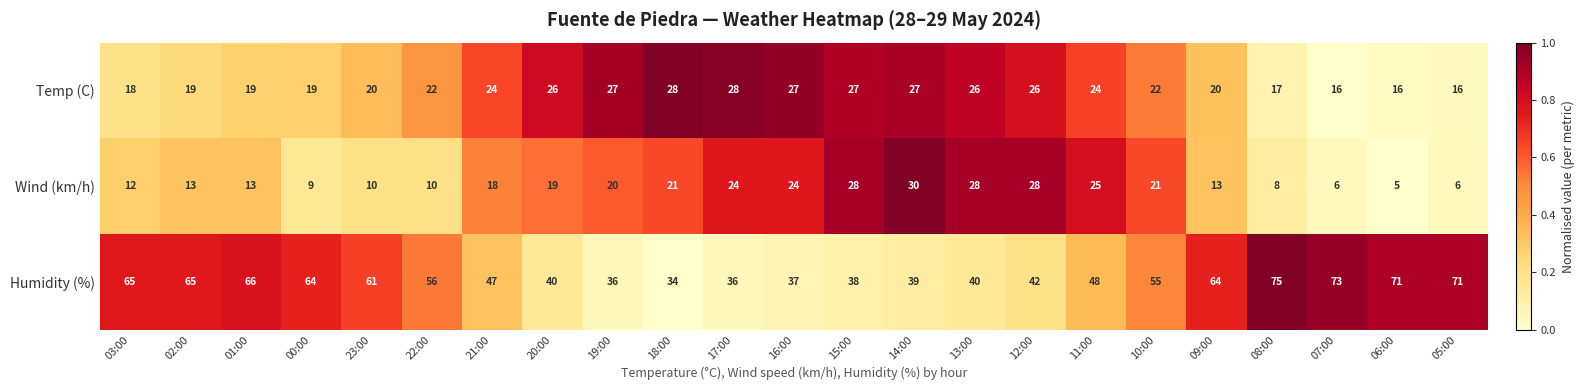

Rank the series at 21:00 from highest to lowest value.

Humidity (%), Temp (C), Wind (km/h)